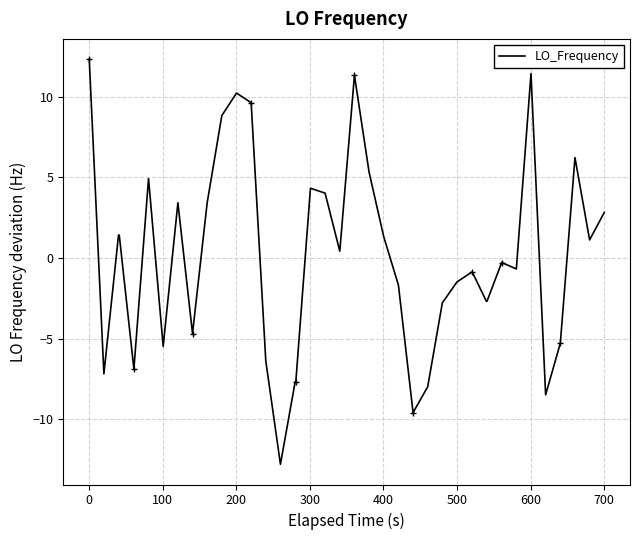

What is the highest value of the LO_Frequency series?

12.3